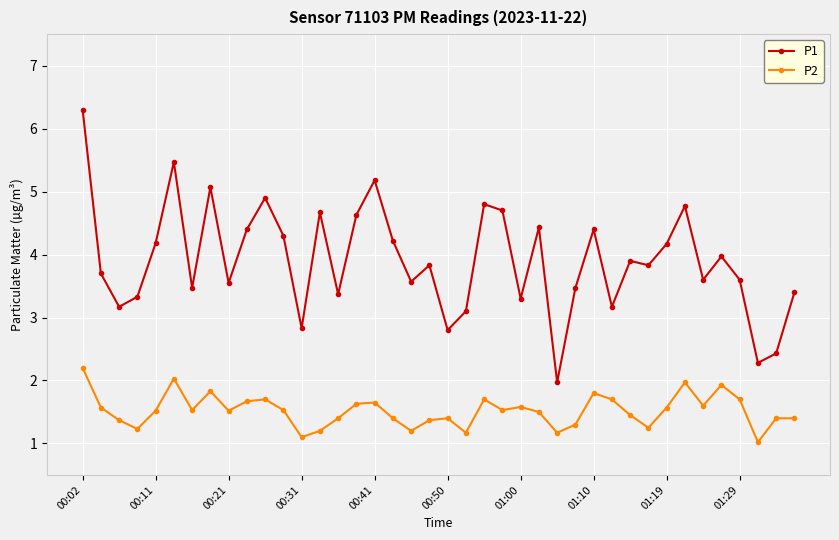

What is the value of the P2 point at the 35th from the left?

1.6